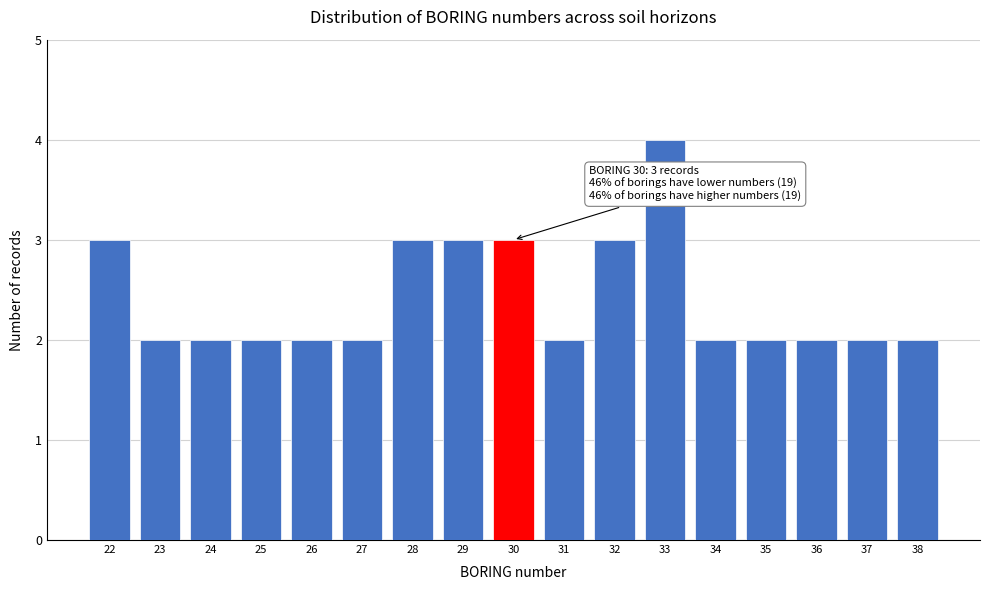

Reading right to left, transcribe all the data shown in this chart.

38=2	37=2	36=2	35=2	34=2	33=4	32=3	31=2	30=3	29=3	28=3	27=2	26=2	25=2	24=2	23=2	22=3